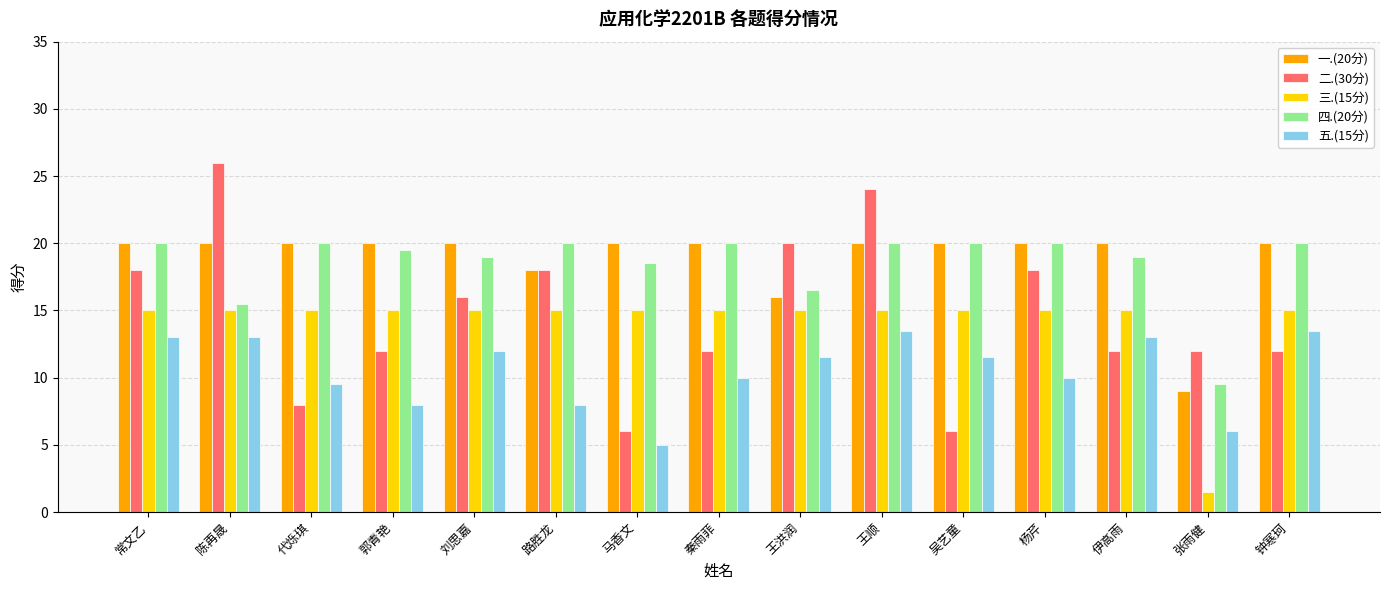

The value of 五.(15分) at 张雨健 is 1.4. True or false?

False